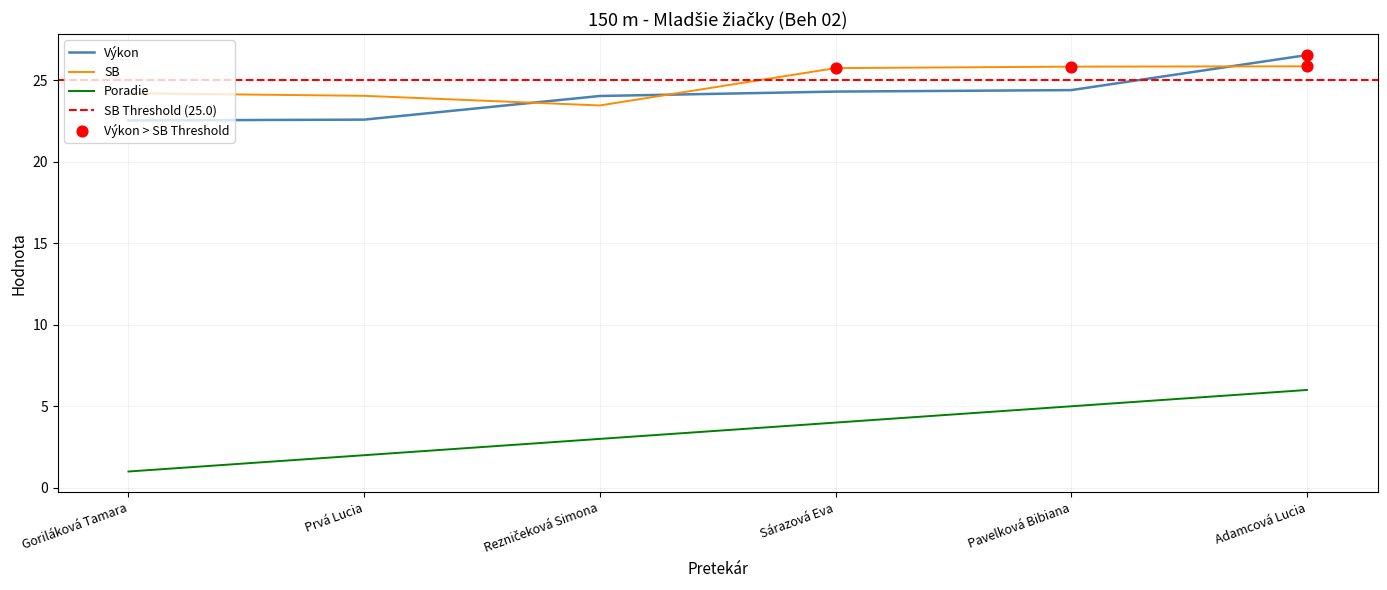

Which series has the largest total across all categories?

SB